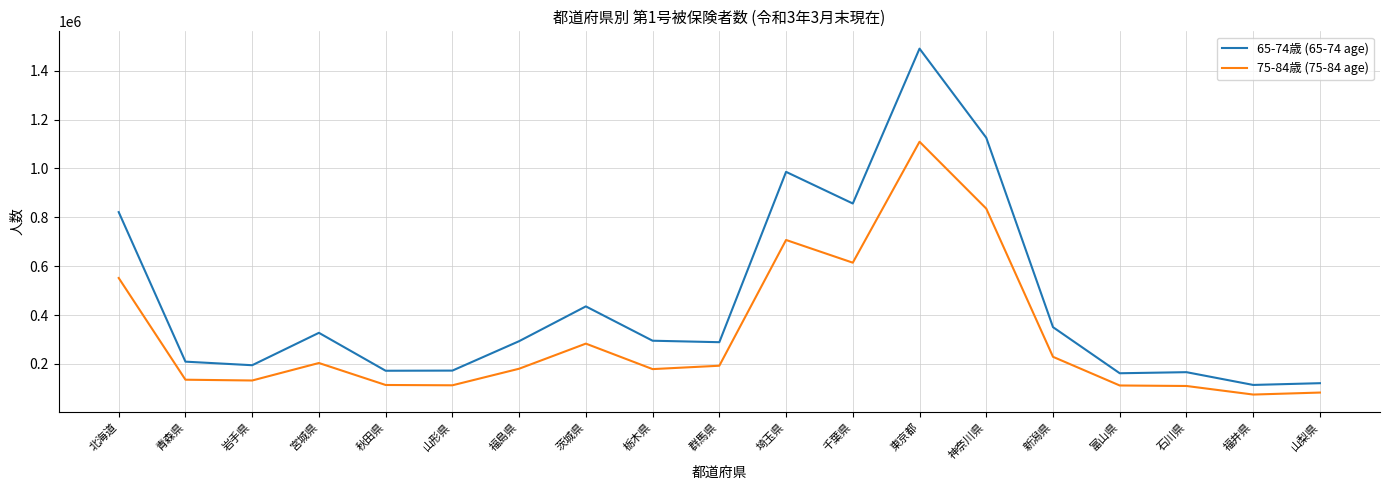

True or false: 65-74歳 (65-74 age) and 75-84歳 (75-84 age) cross at least once.

False